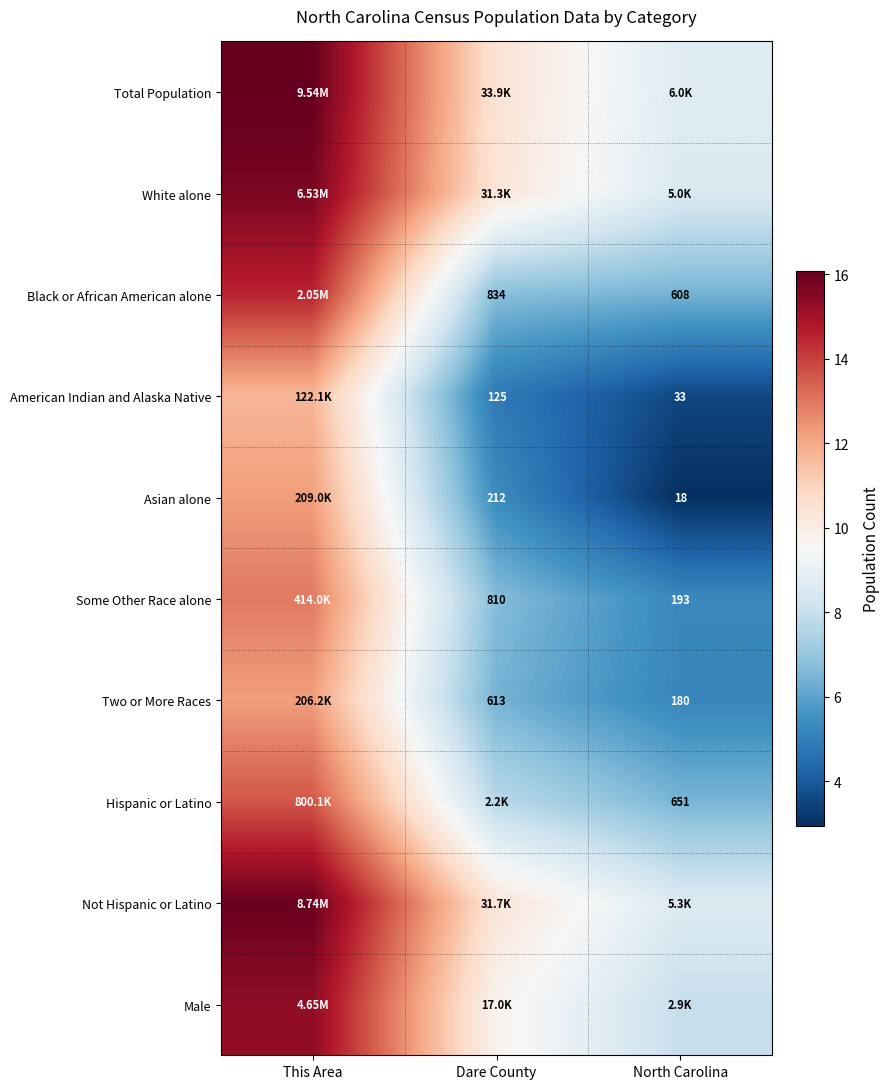

List the labels in order of White alone value, largest first.

This Area, Dare County, North Carolina